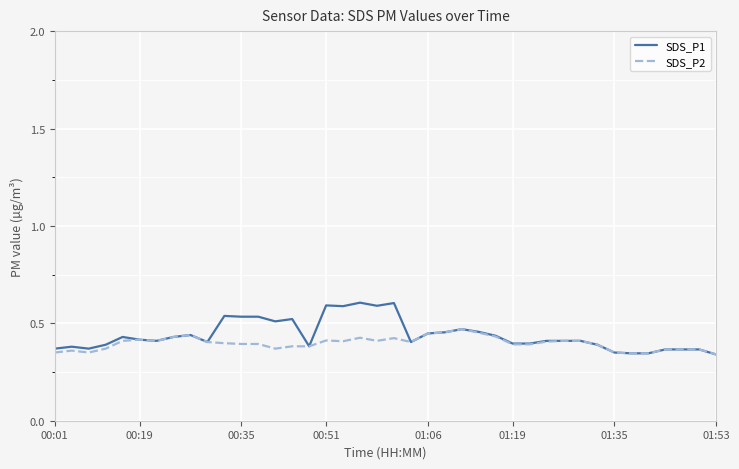

What is the maximum value for SDS_P1?

0.6